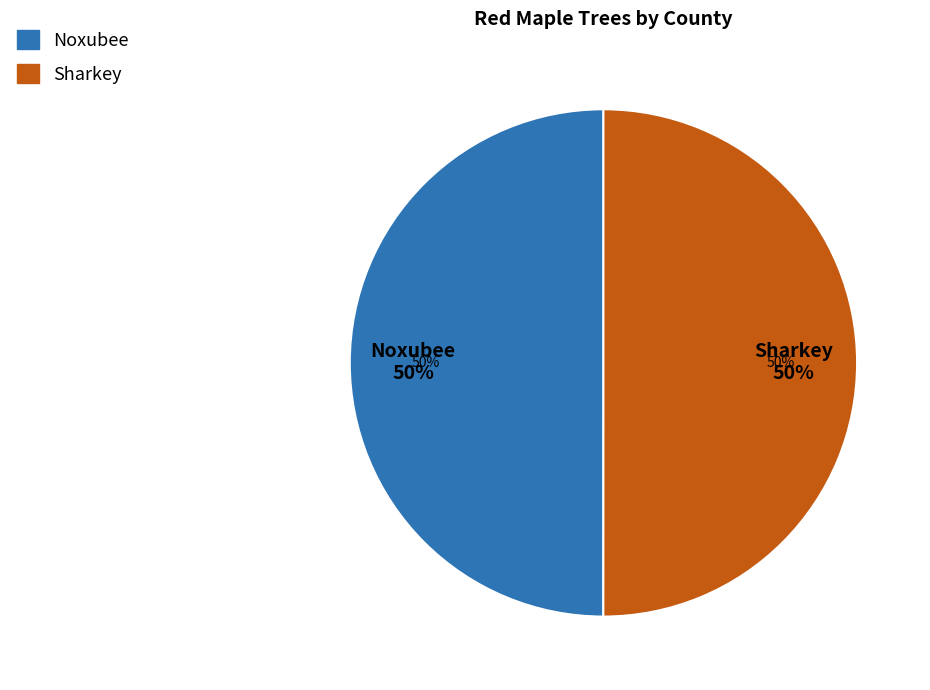

Which slice is the largest?

Sharkey